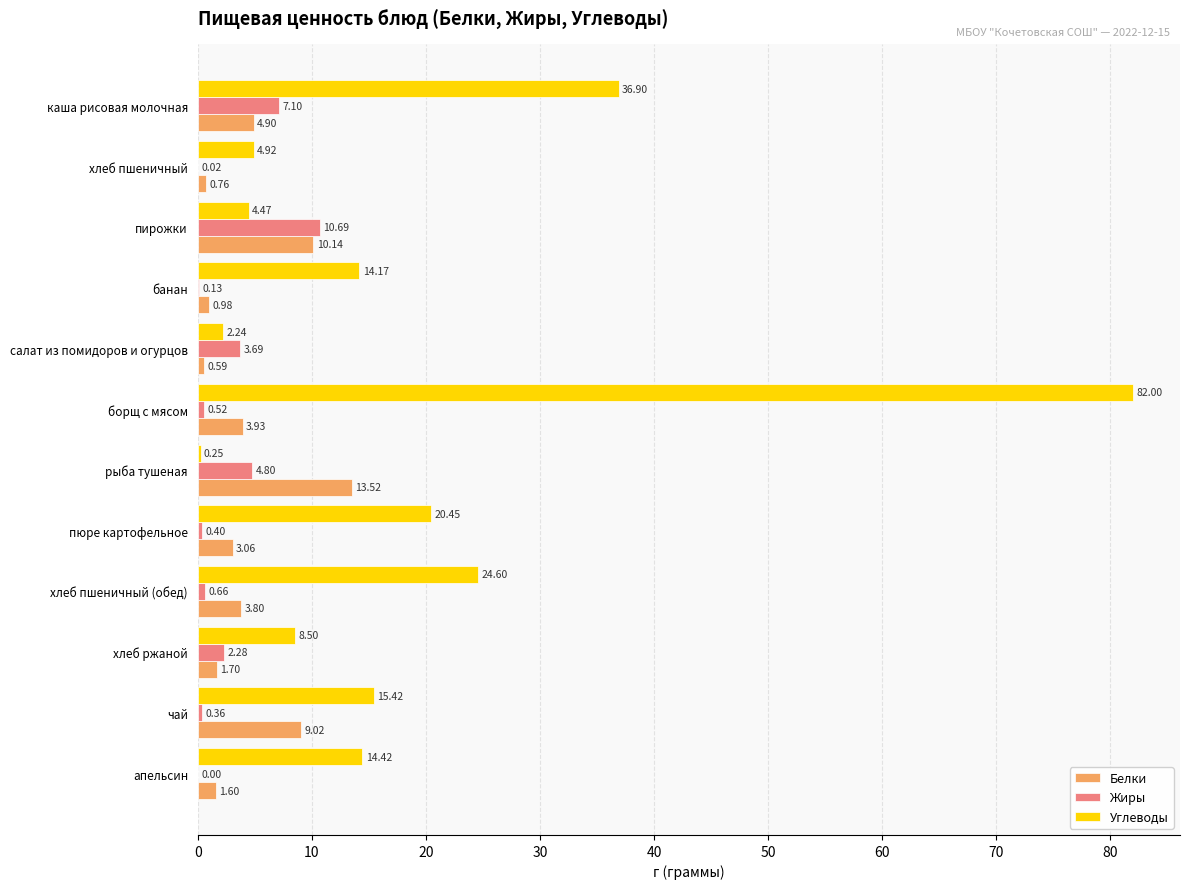

What is the sum of the Белки values at салат из помидоров и огурцов and чай?

9.6